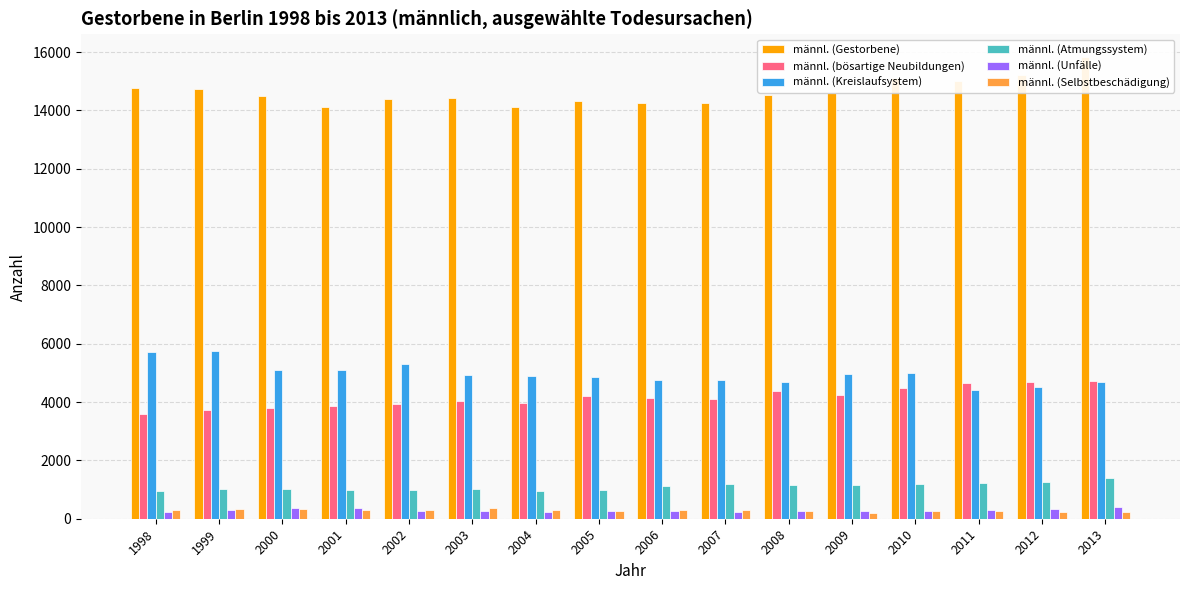

Which category has the lowest value across all series?

2009